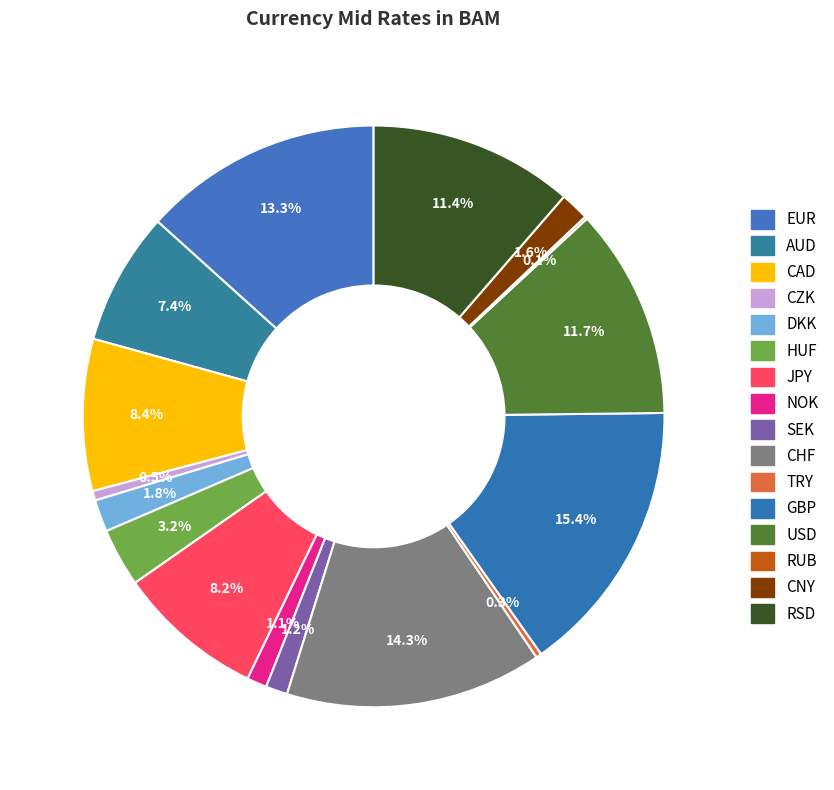

How much of the chart is everything except HUF?

96.8%